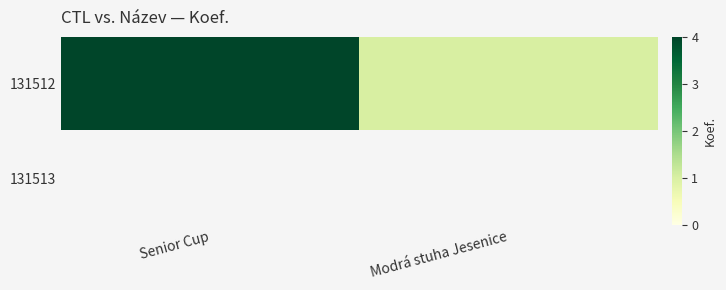

List the series in order of their peak value, highest first.

131512, 131513